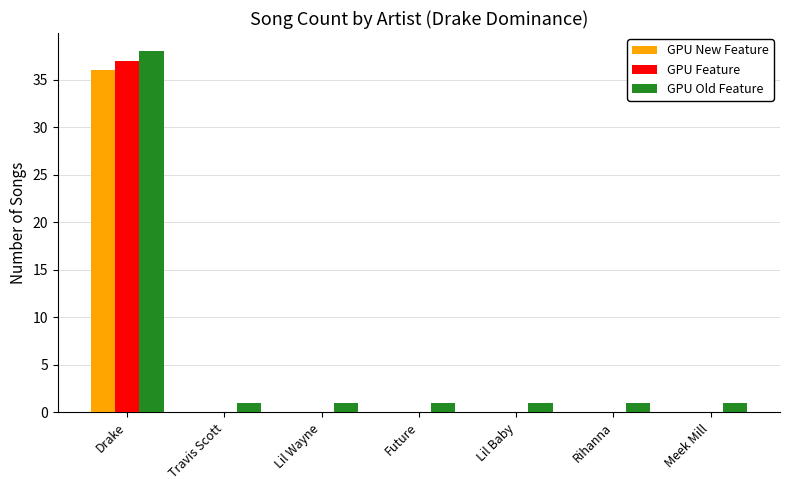

Count the number of data series in this chart.

3